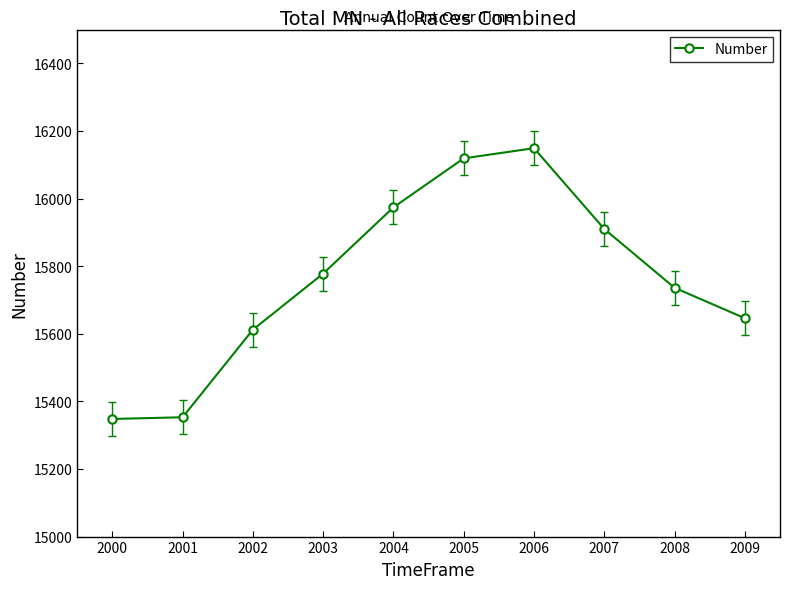

The value at 2000 is 15348. True or false?

True